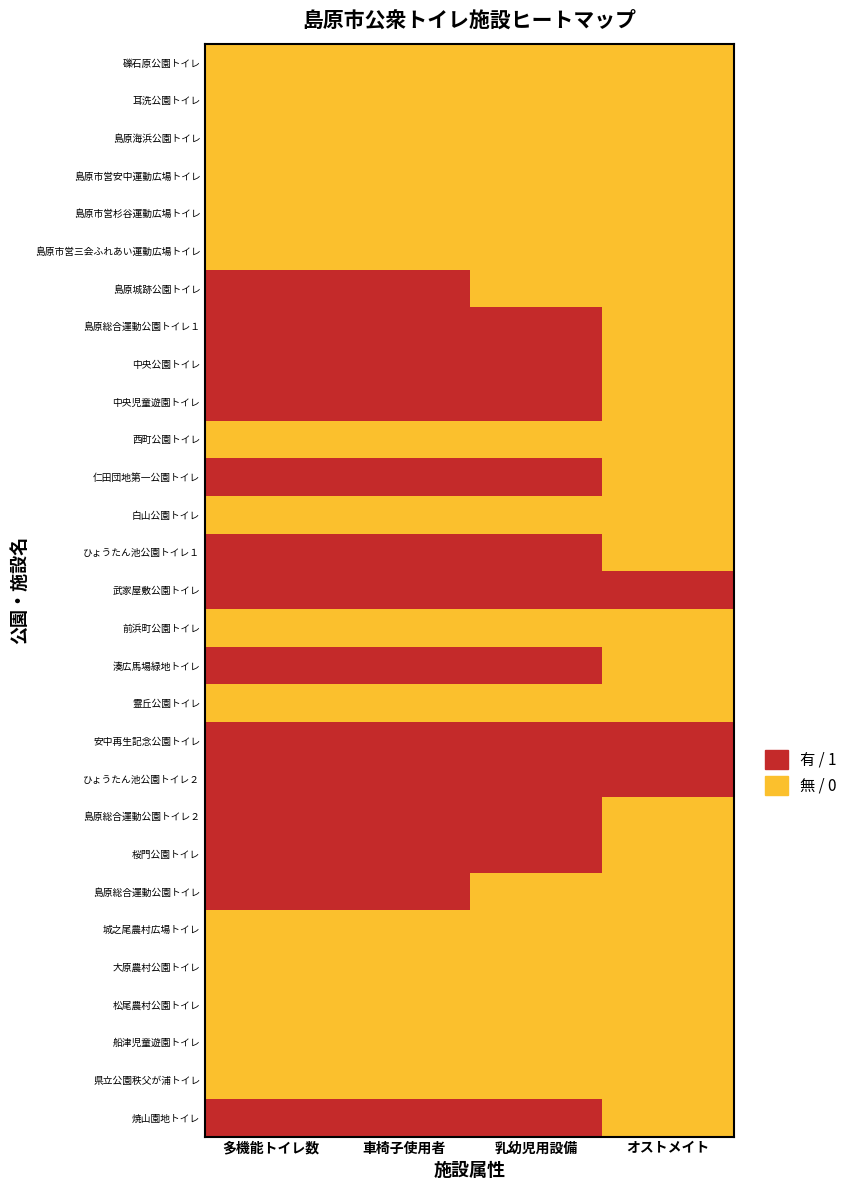

Reading left to right, extract all data points from this chart.

多機能トイレ数: 多機能トイレ数=0	車椅子使用者用トイレ有無=0	乳幼児用設備設置トイレ有無=0	オストメイト設置トイレ有無=0	4=0	5=0	6=1	7=1	8=1	9=1	10=0	11=1	12=0	13=1	14=1	15=0	16=1	17=0	18=1	19=1	20=1	21=1	22=1	23=0	24=0	25=0	26=0	27=0	28=1
車椅子使用者用トイレ有無: 多機能トイレ数=0	車椅子使用者用トイレ有無=0	乳幼児用設備設置トイレ有無=0	オストメイト設置トイレ有無=0	4=0	5=0	6=1	7=1	8=1	9=1	10=0	11=1	12=0	13=1	14=1	15=0	16=1	17=0	18=1	19=1	20=1	21=1	22=1	23=0	24=0	25=0	26=0	27=0	28=1
乳幼児用設備設置トイレ有無: 多機能トイレ数=0	車椅子使用者用トイレ有無=0	乳幼児用設備設置トイレ有無=0	オストメイト設置トイレ有無=0	4=0	5=0	6=0	7=1	8=1	9=1	10=0	11=1	12=0	13=1	14=1	15=0	16=1	17=0	18=1	19=1	20=1	21=1	22=0	23=0	24=0	25=0	26=0	27=0	28=1
オストメイト設置トイレ有無: 多機能トイレ数=0	車椅子使用者用トイレ有無=0	乳幼児用設備設置トイレ有無=0	オストメイト設置トイレ有無=0	4=0	5=0	6=0	7=0	8=0	9=0	10=0	11=0	12=0	13=0	14=1	15=0	16=0	17=0	18=1	19=1	20=0	21=0	22=0	23=0	24=0	25=0	26=0	27=0	28=0